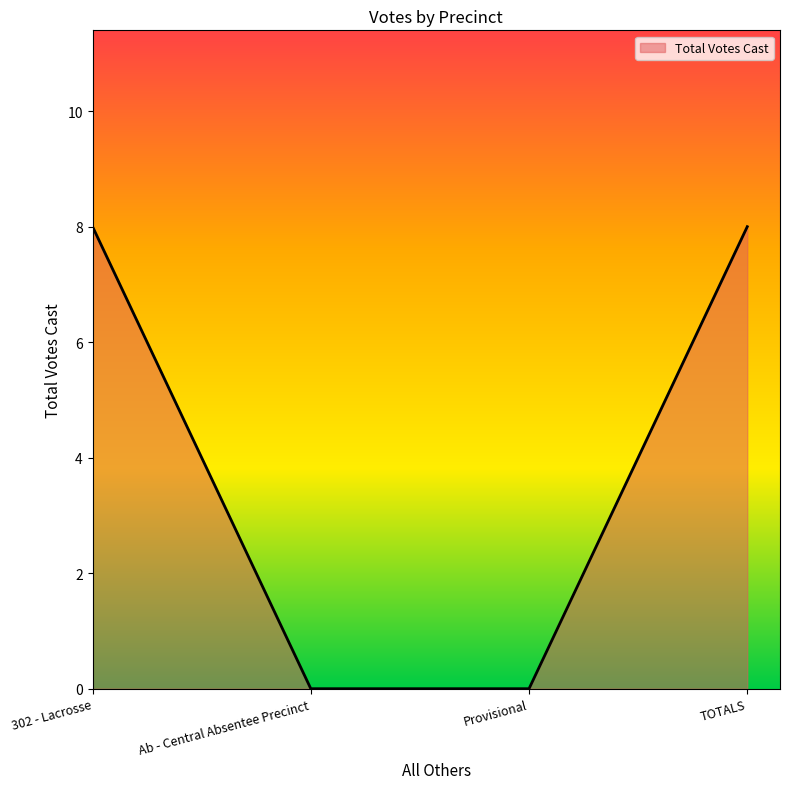

What position from the left is TOTALS?

4